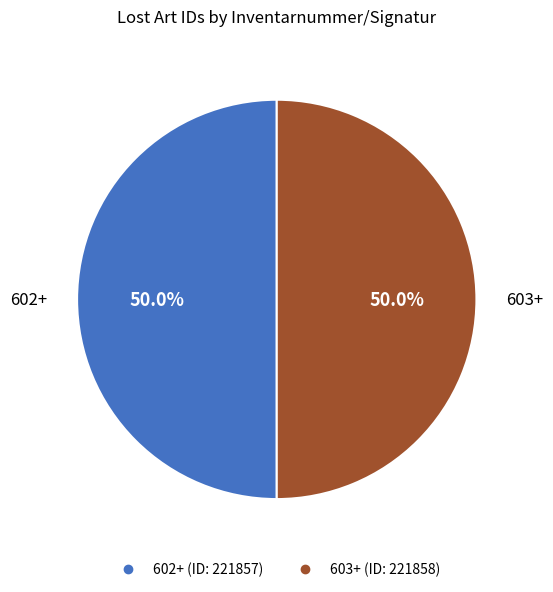

What is the ratio of the value at 602+ to the value at 603+?

1.0